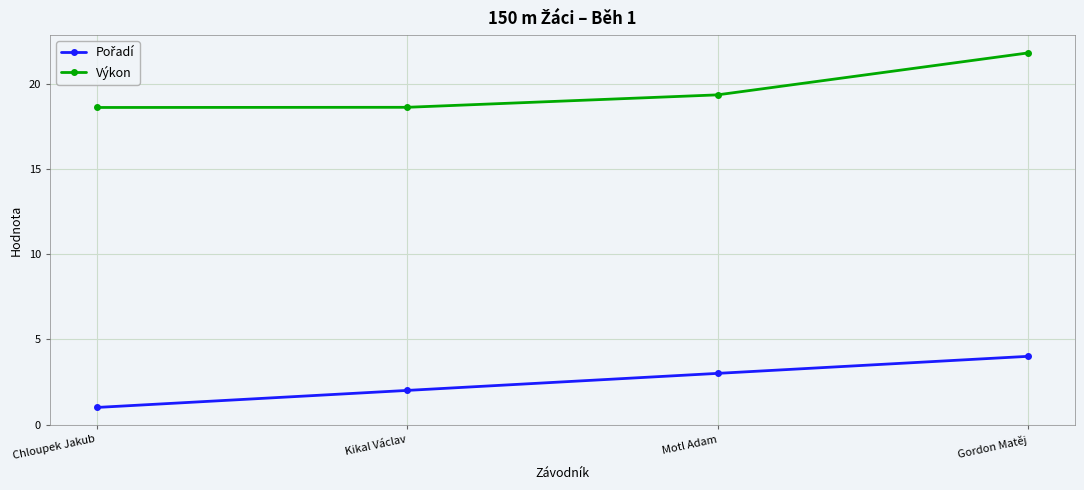

What is the spread (max minus min) of values at Motl Adam?

16.3